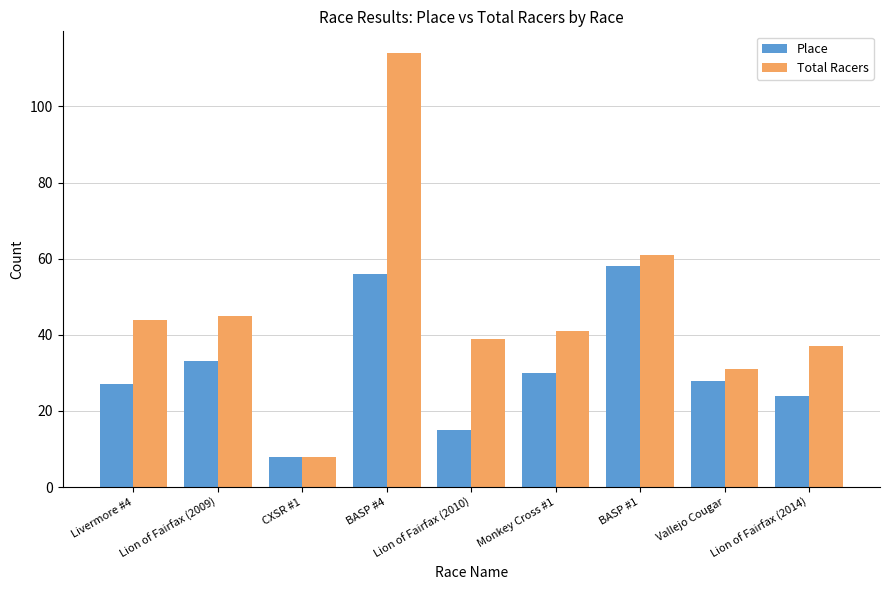

At how many categories does at least one series exceed 70?

1